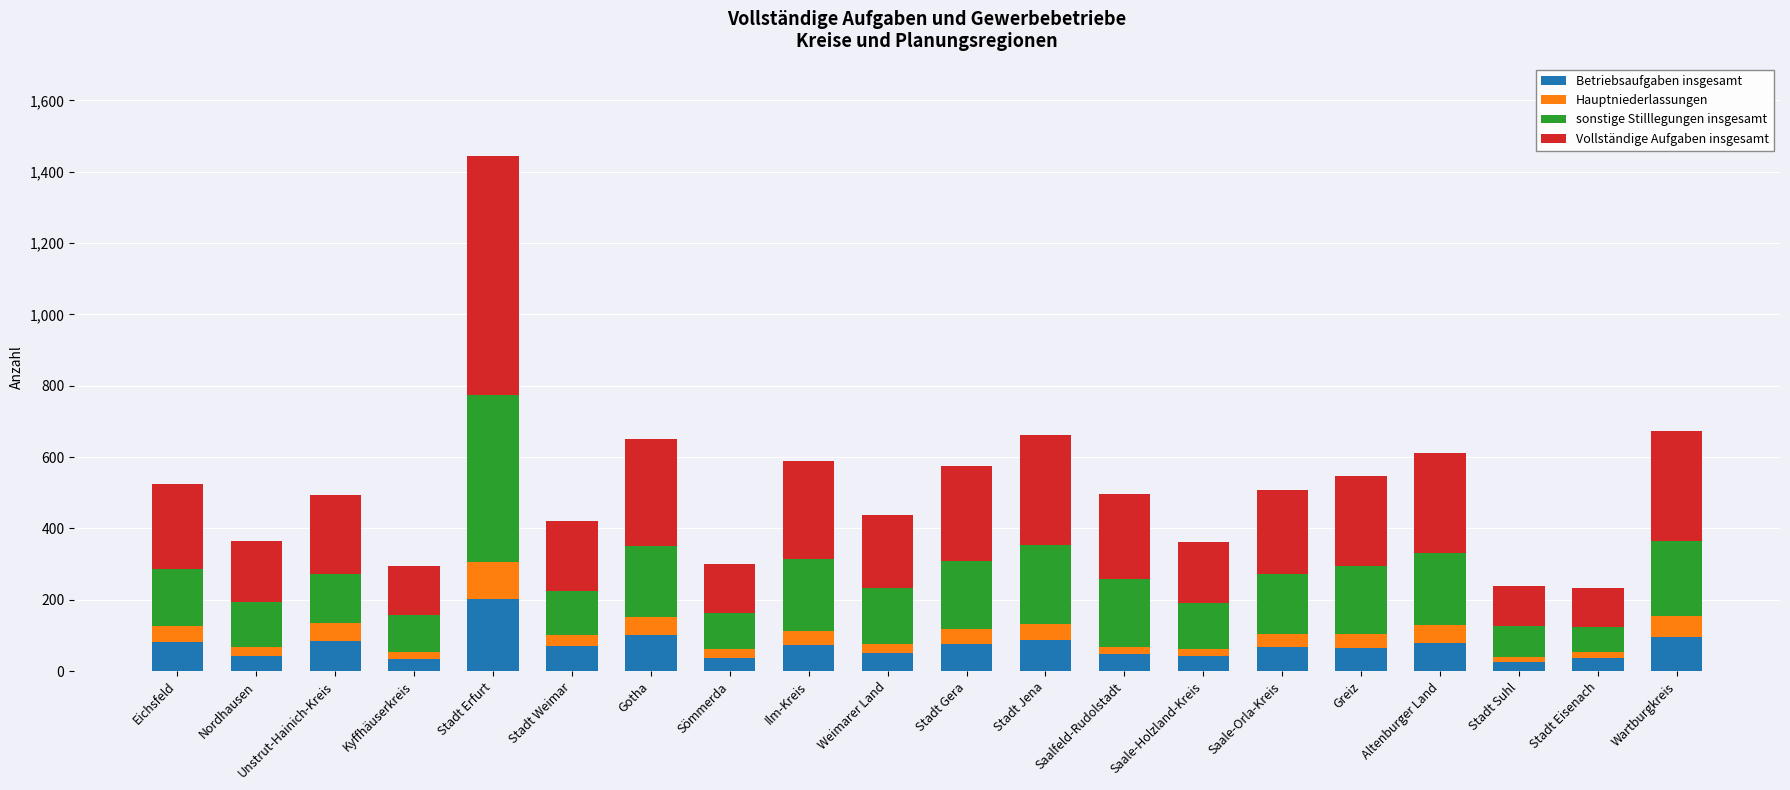

What is the sum of all Betriebsaufgaben insgesamt values?

1407